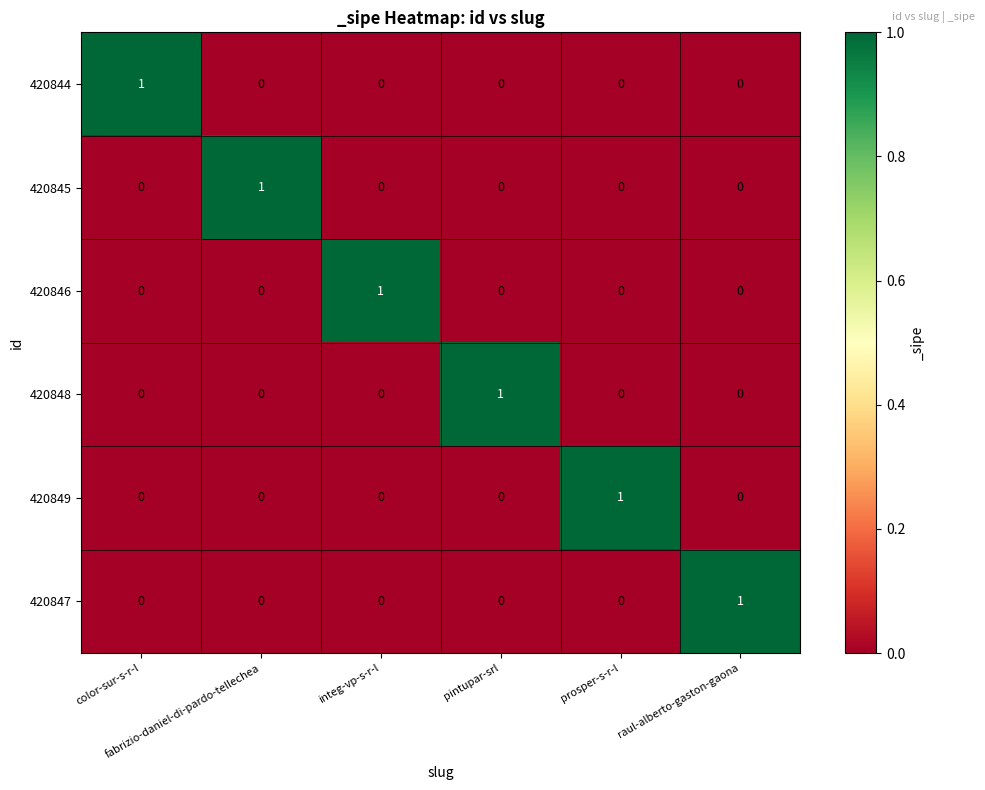

At how many categories does at least one series exceed 0?

6